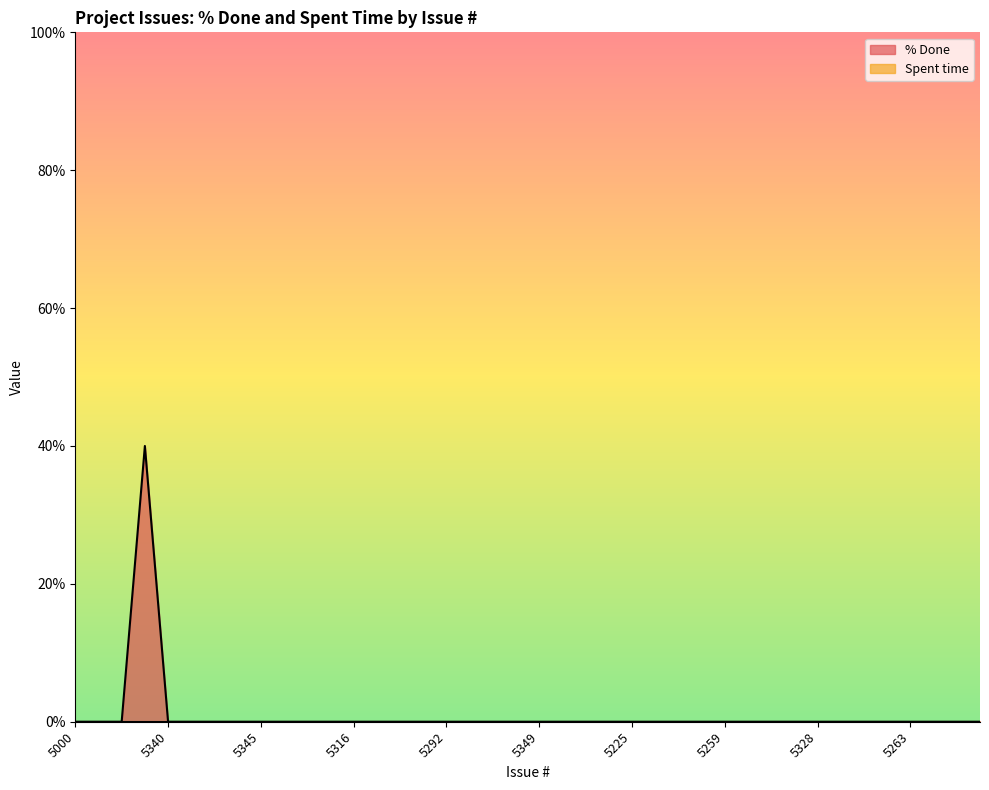

What is the maximum value shown in the chart?

40